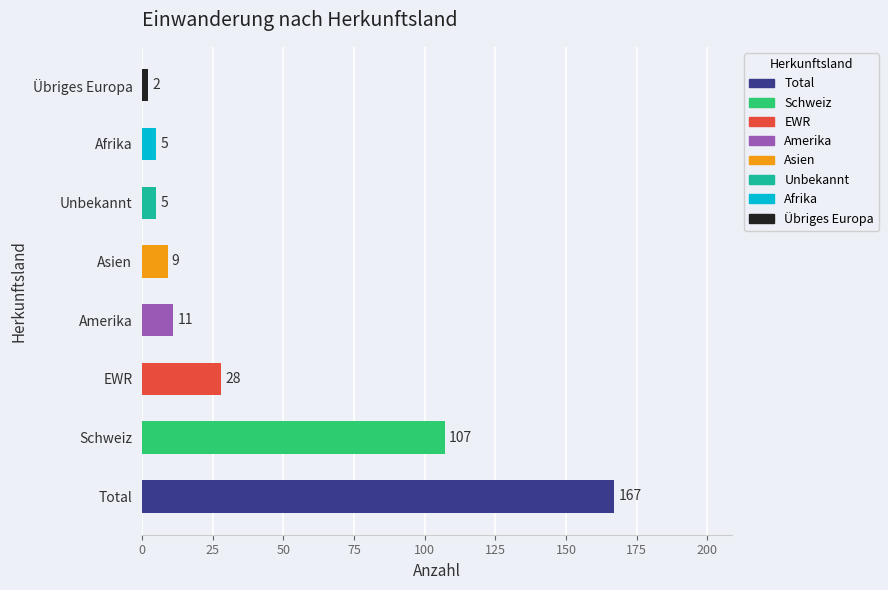

What is the sum of all values?

334